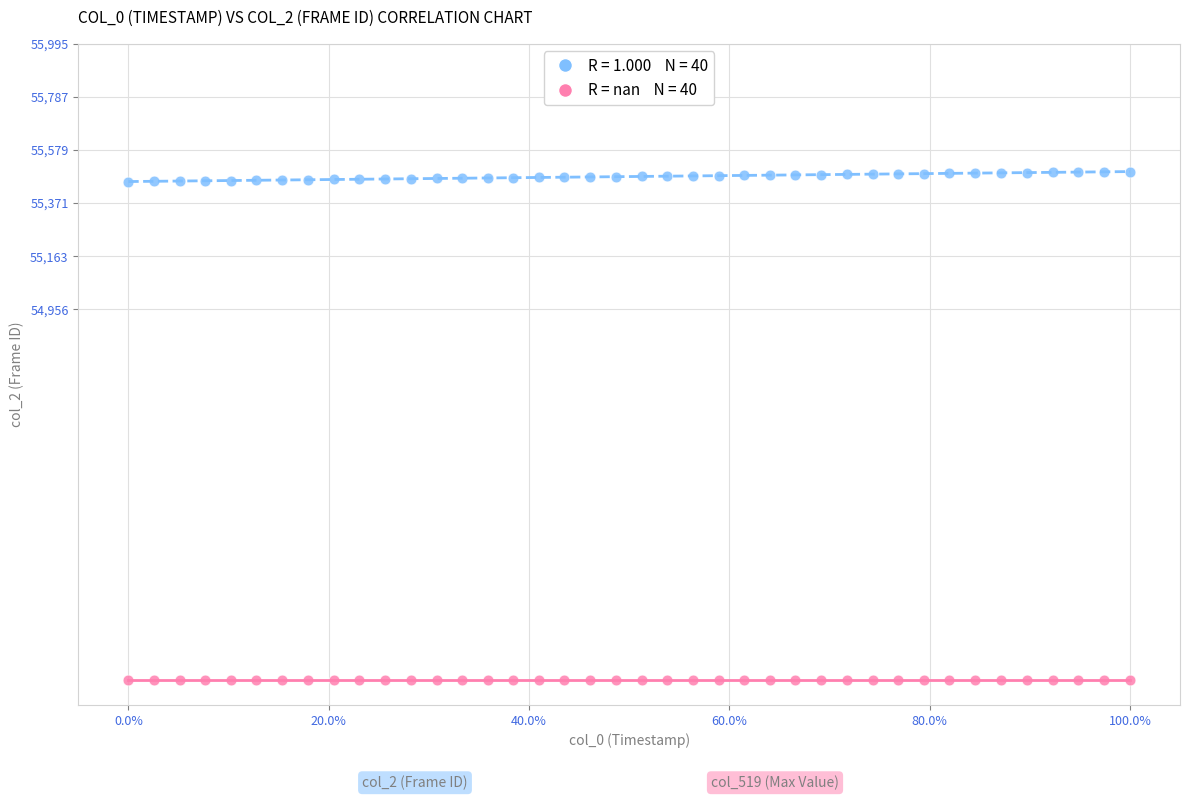

How many points are shown in the scatter plot?

80